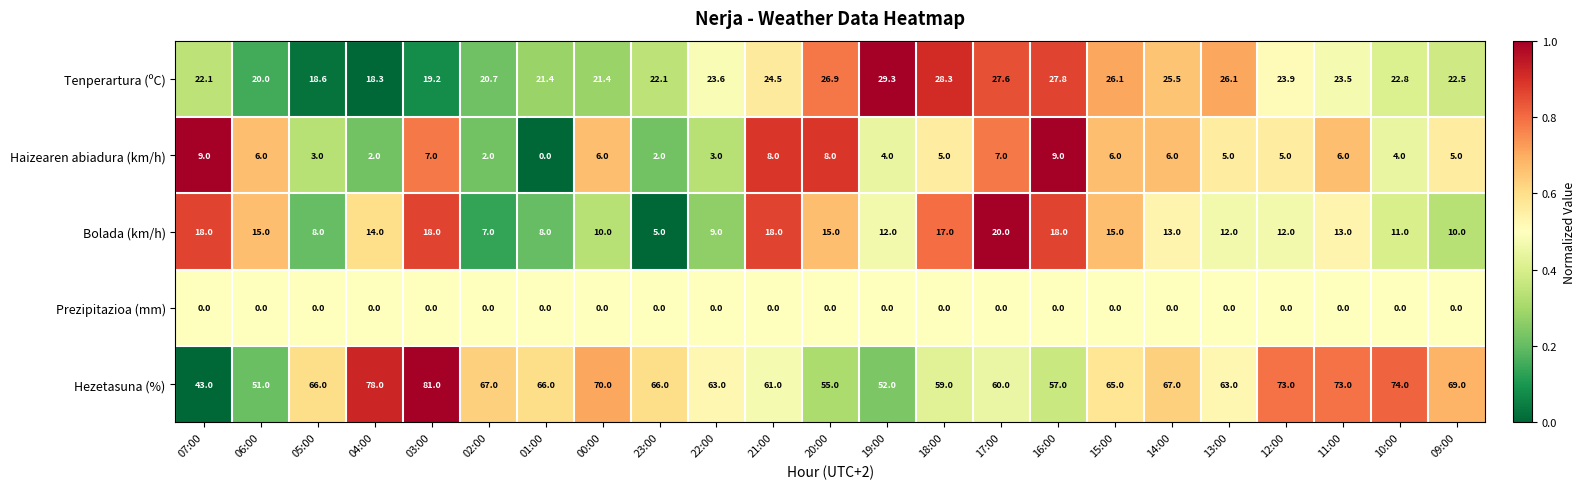

List the series in order of their peak value, lowest first.

Prezipitazioa (mm), Haizearen abiadura (km/h), Bolada (km/h), Tenperartura (ºC), Hezetasuna (%)